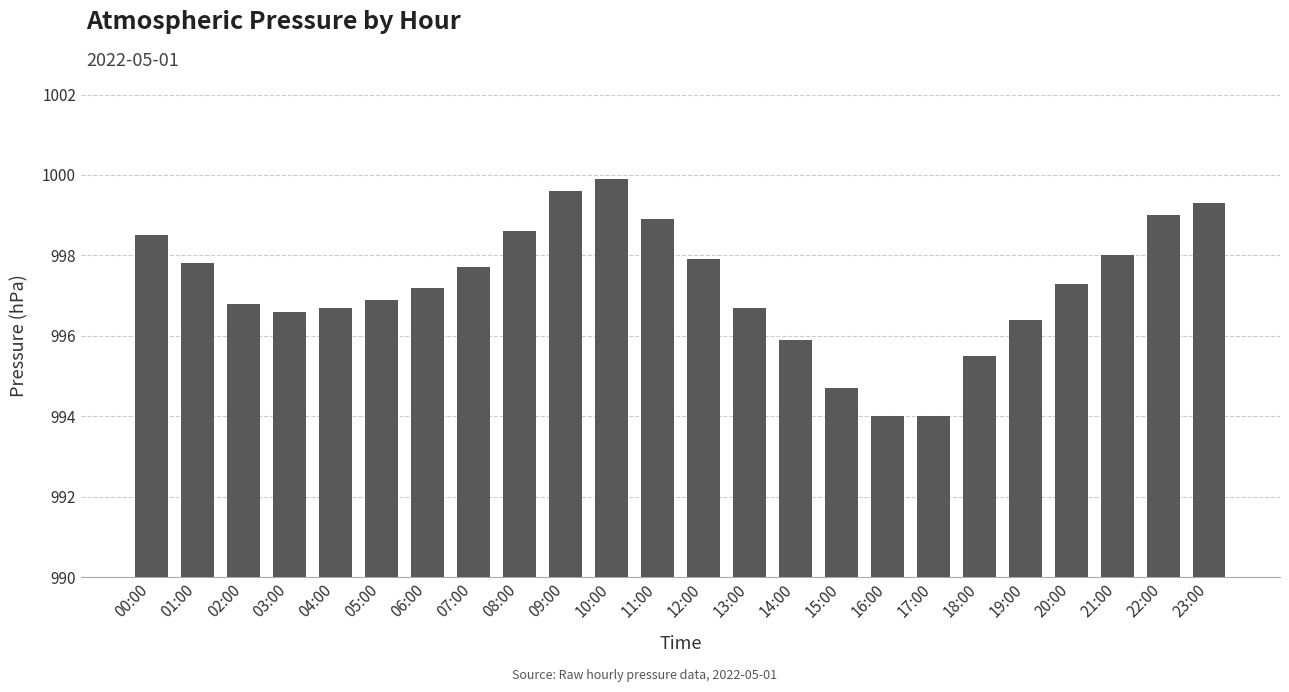

What position from the right is 10:00?

14